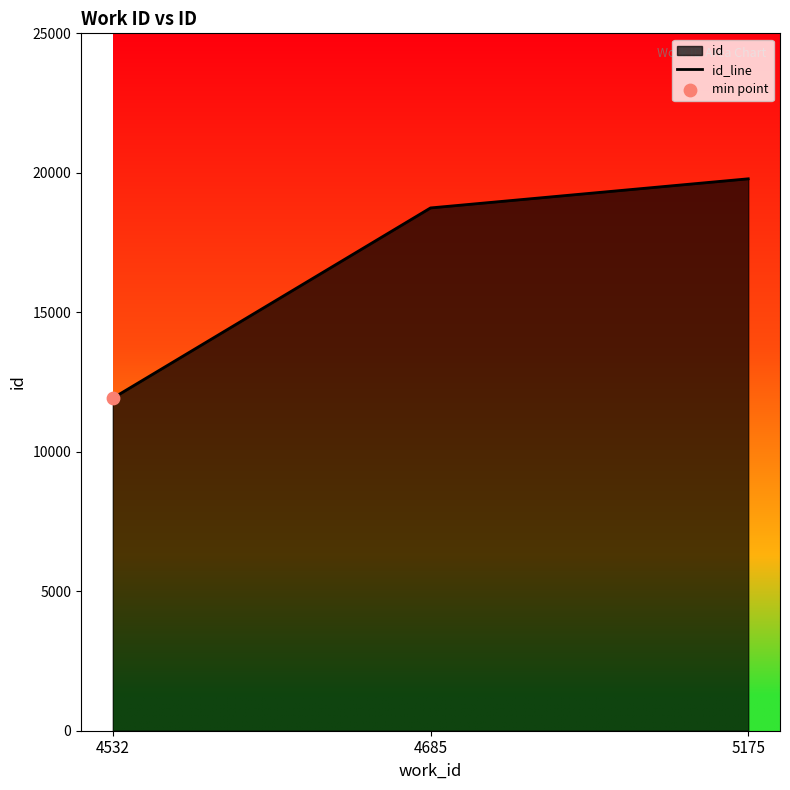

What is the change in value from 4532 to 5175?

+7863